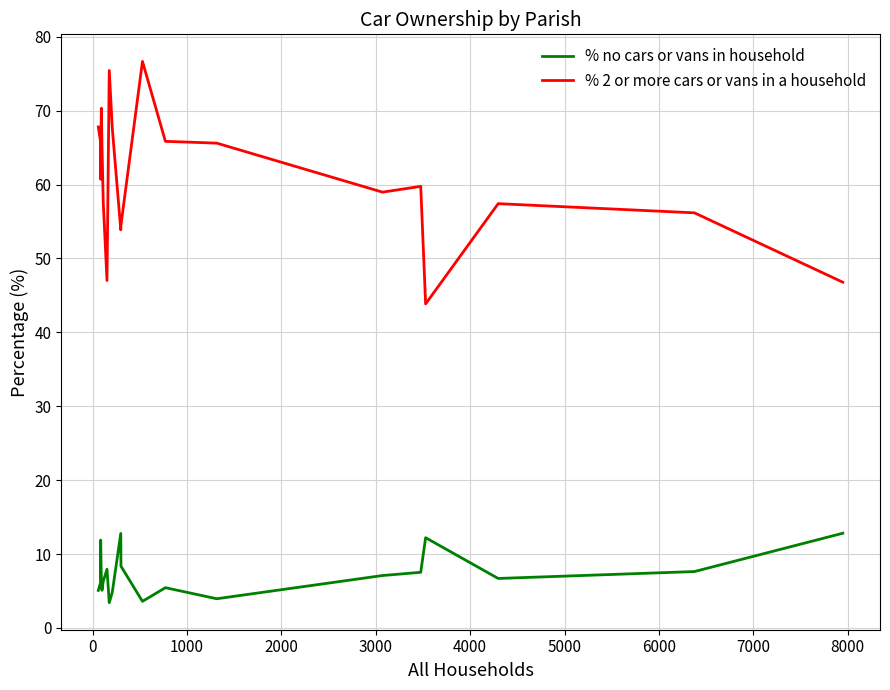

How many series are shown in this chart?

2